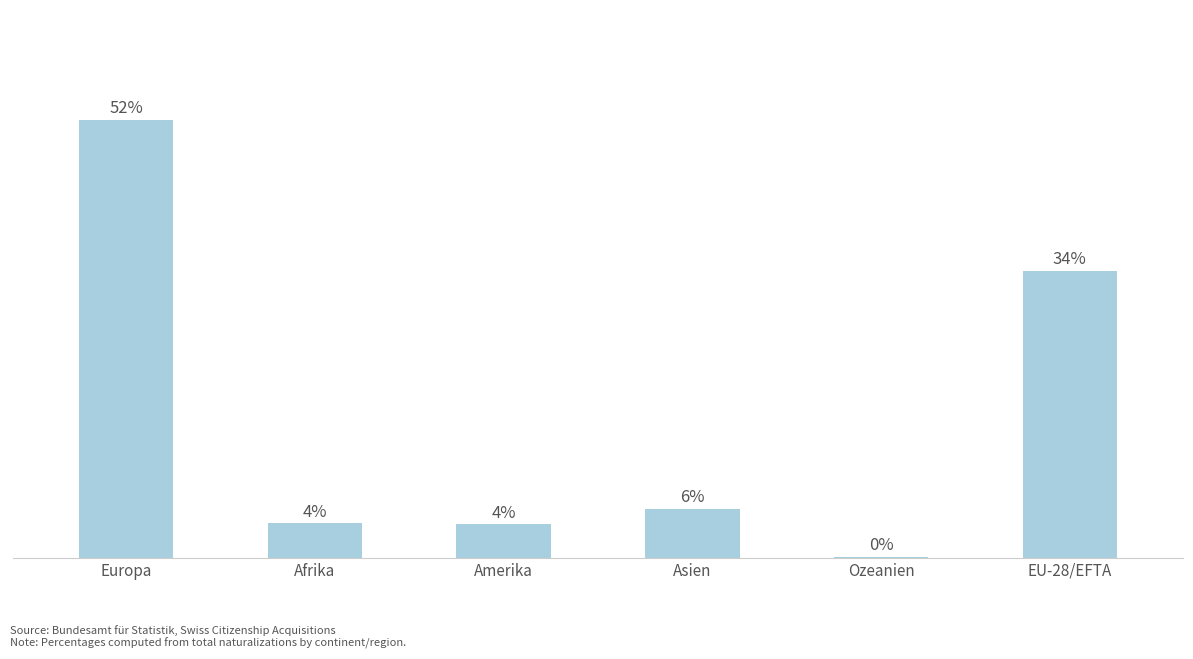

At which category does the chart reach its peak across all series?

Europa